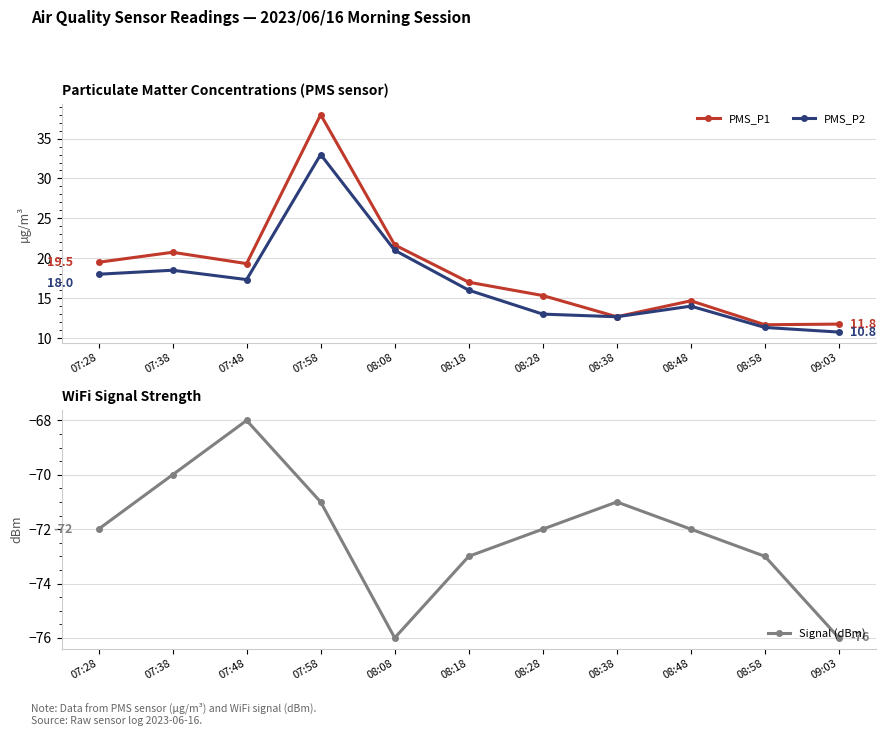

Which series has the largest total across all categories?

PMS_P1